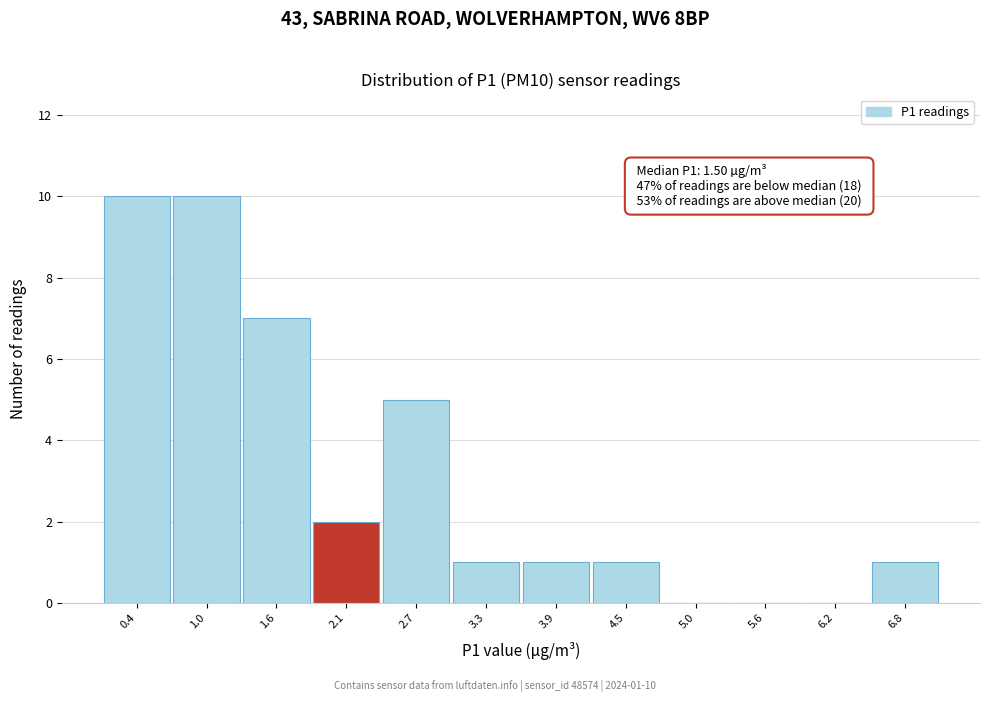

Reading left to right, extract all data points from this chart.

0.4=10	1.0=10	1.6=7	2.1=2	2.7=5	3.3=1	3.9=1	4.5=1	5.0=0	5.6=0	6.2=0	6.8=1